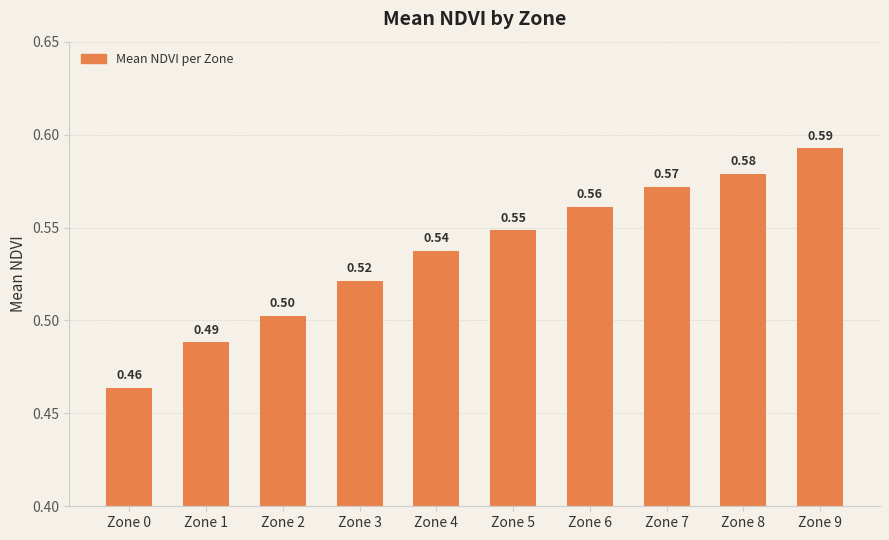

How many values are between 0 and 1?

10